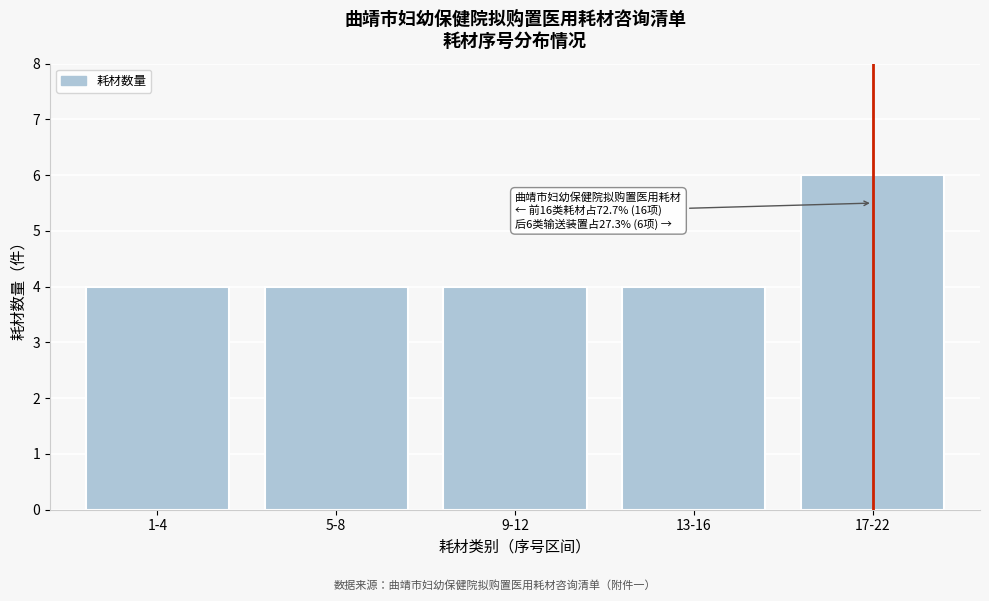

Reading left to right, extract all data points from this chart.

1-4=4	5-8=4	9-12=4	13-16=4	17-22=6